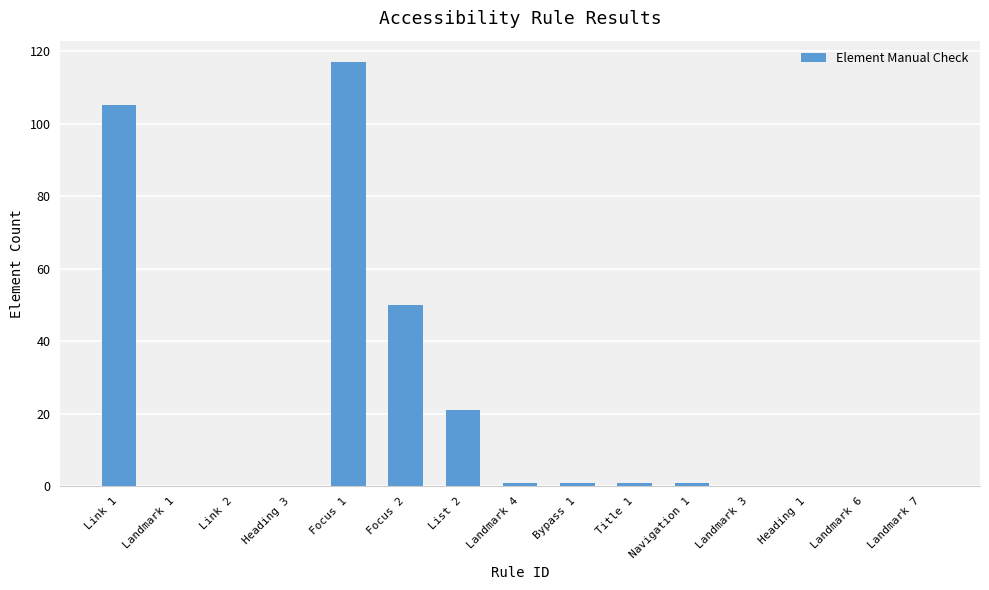

Does the chart contain stacked bars?

No